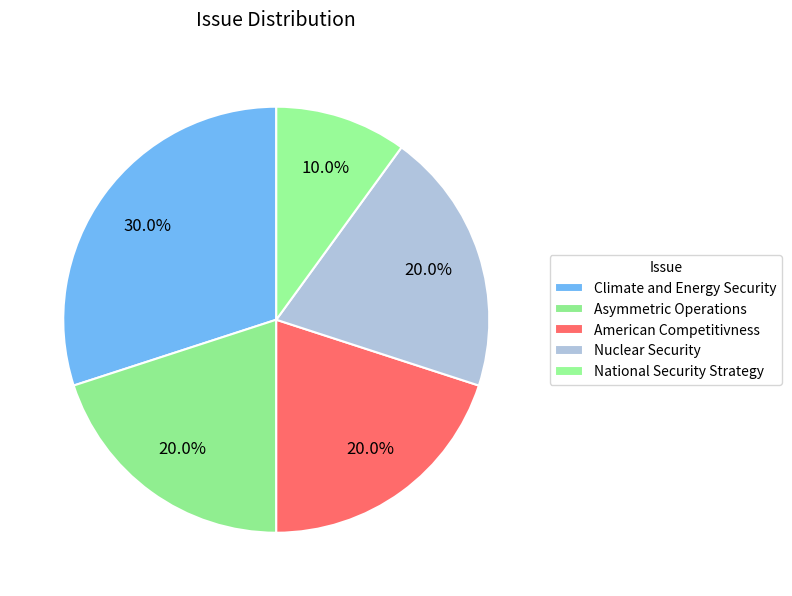

Is National Security Strategy the majority of the pie?

No